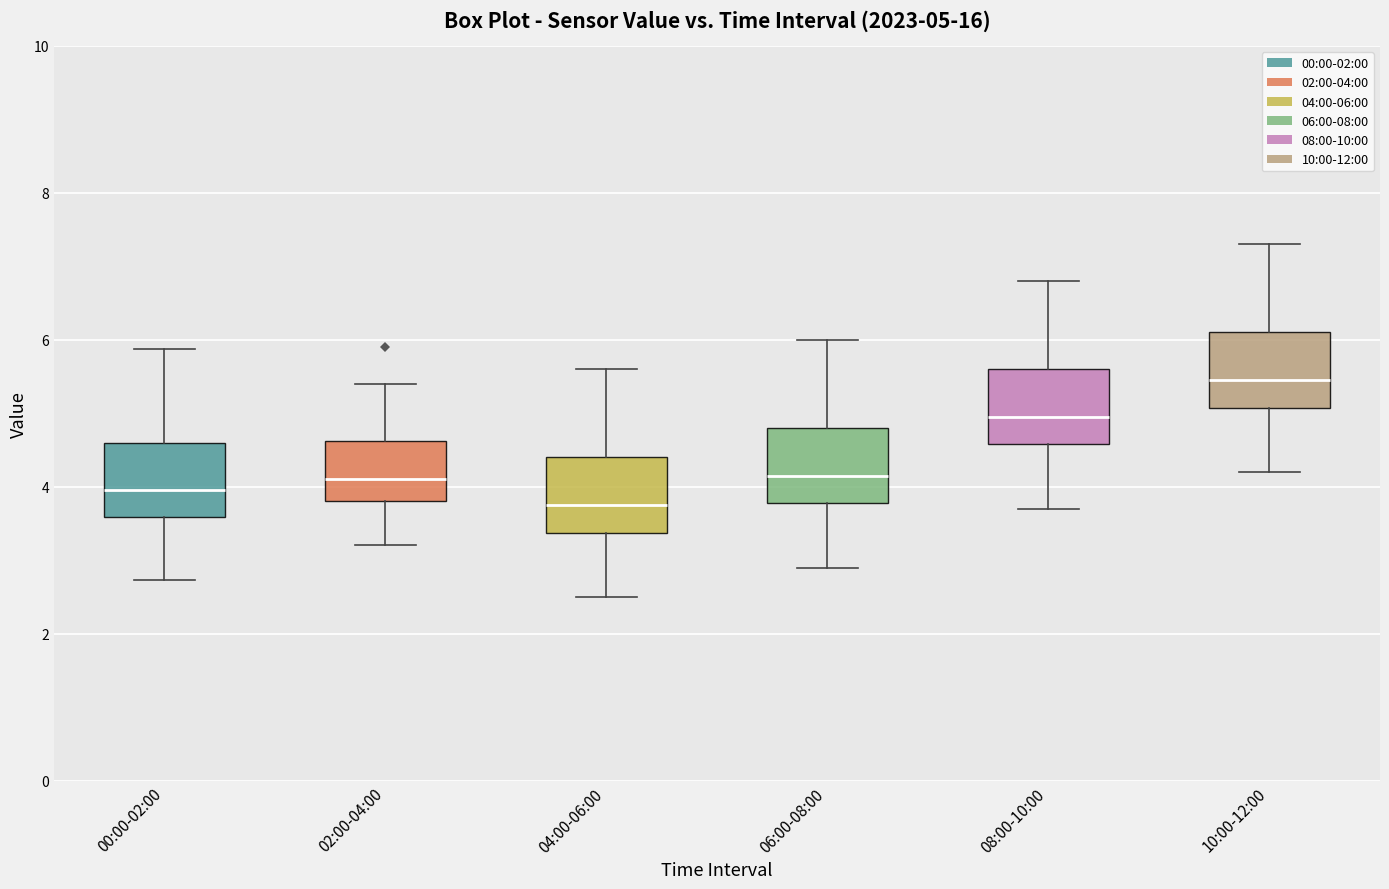

Which box's median line is the highest?

10:00-12:00